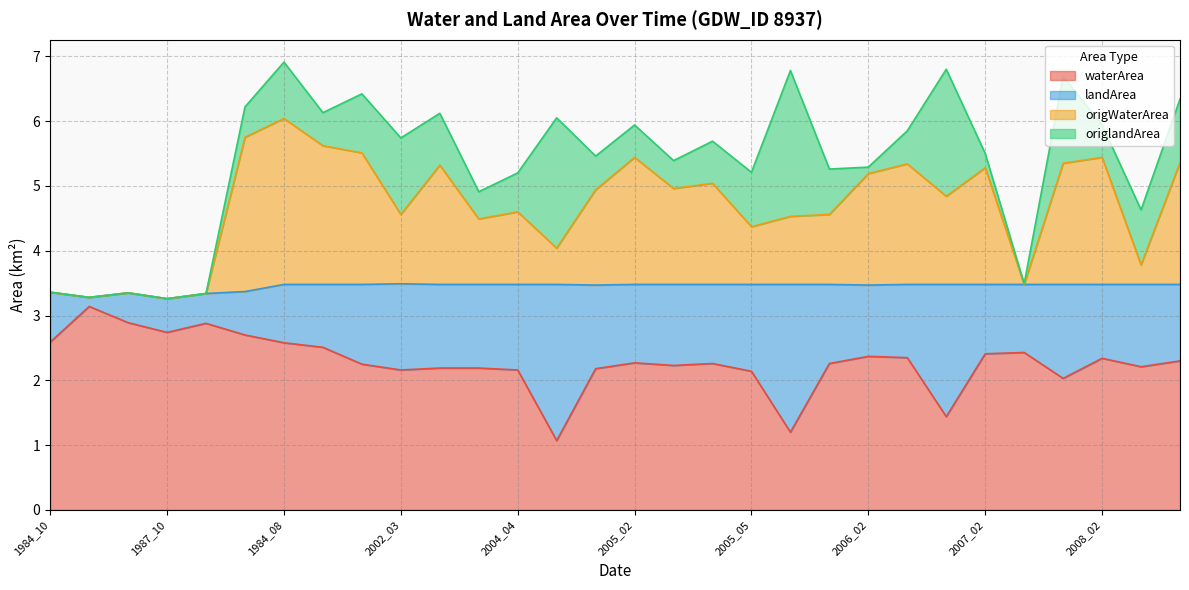

True or false: origWaterArea has more than 2 interior local peaks.

True